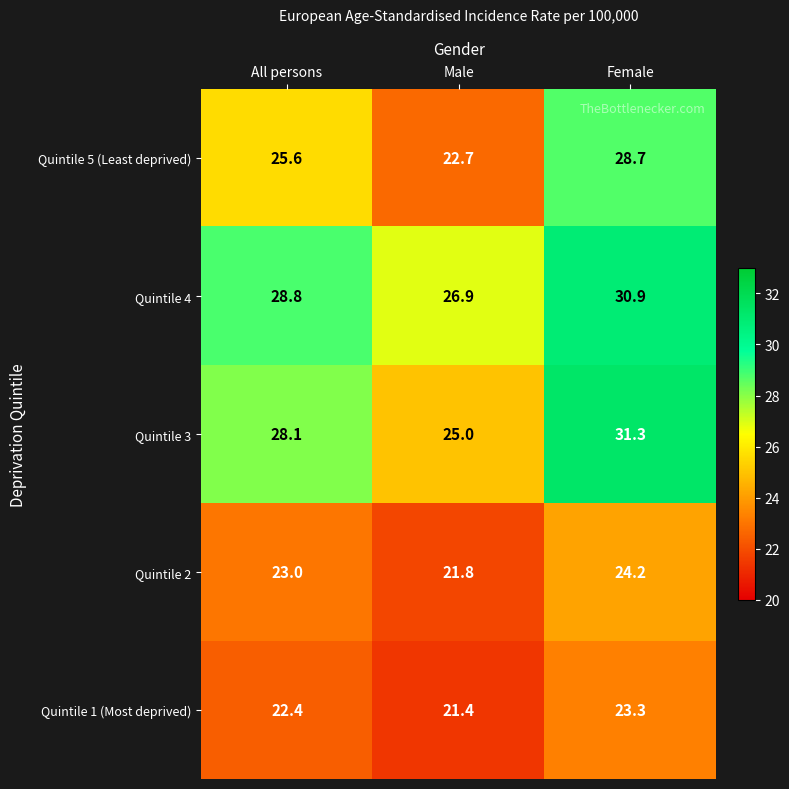

At which label does Quintile 5 (Least deprived) first exceed 25?

All persons